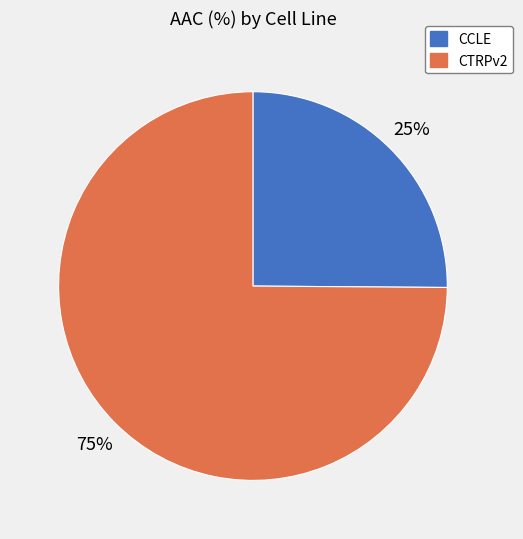

The CTRPv2 slice represents 75% of the pie. True or false?

True